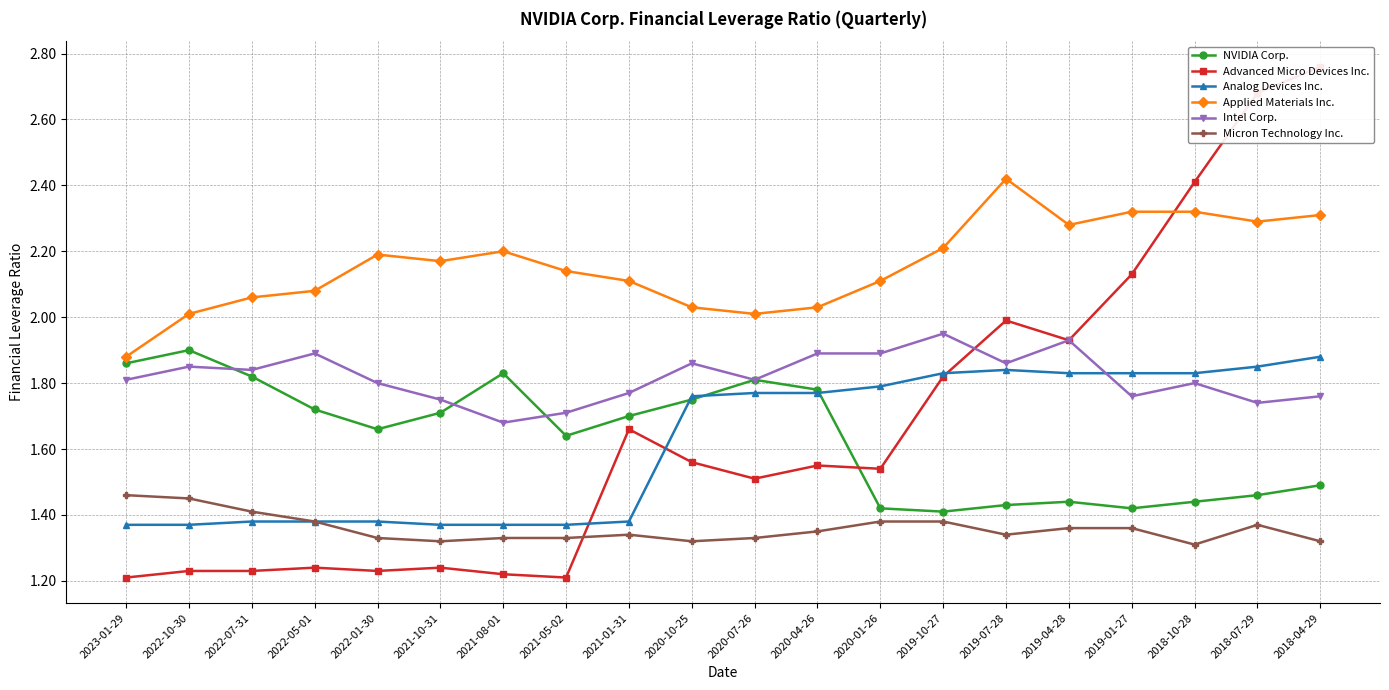

True or false: NVIDIA Corp. and Advanced Micro Devices Inc. intersect in this chart.

True